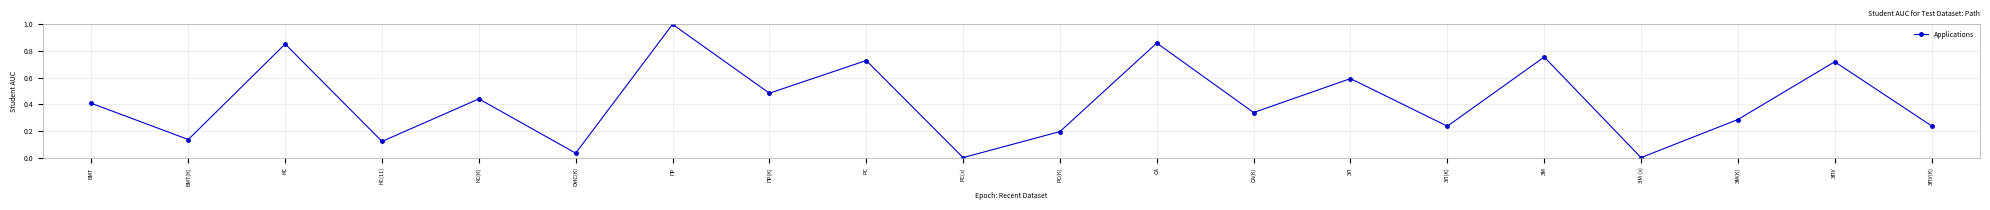

Is it true that the value at ПР(К) is 0.3?

False